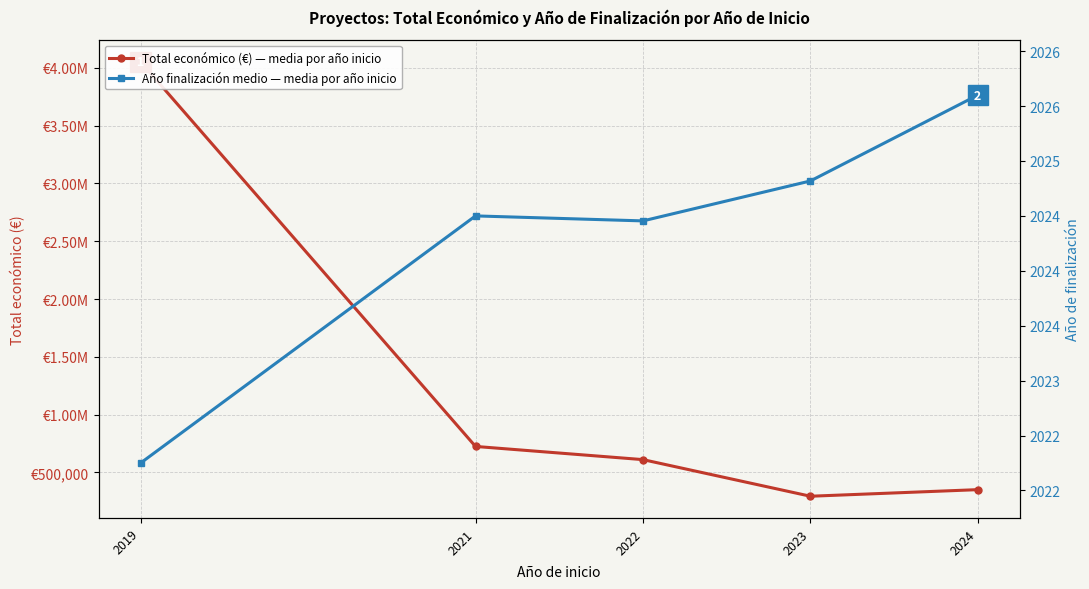

Is this an area chart (filled region under the line)?

No